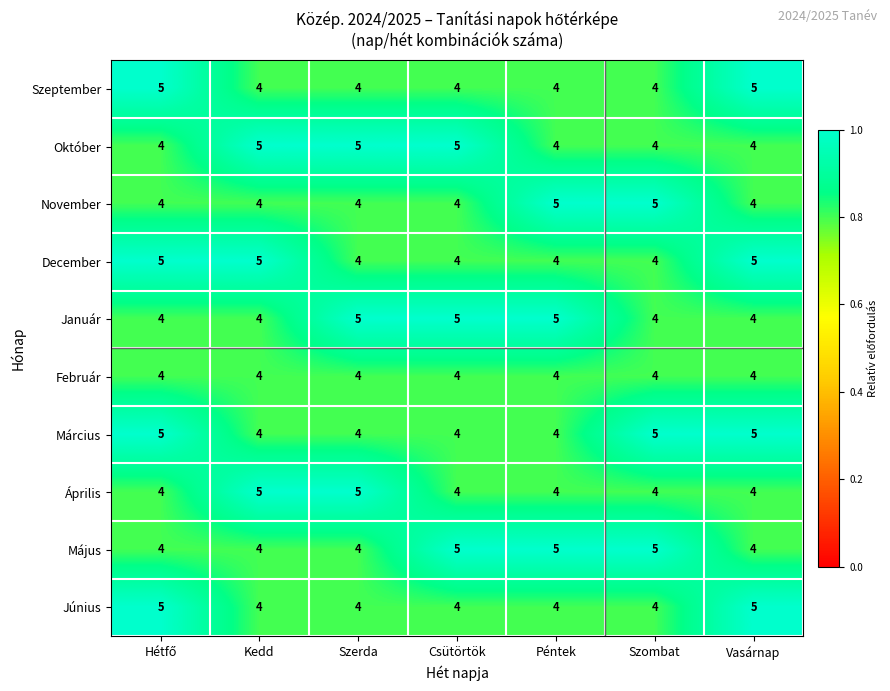

The Április series shows 5 at Kedd. True or false?

True